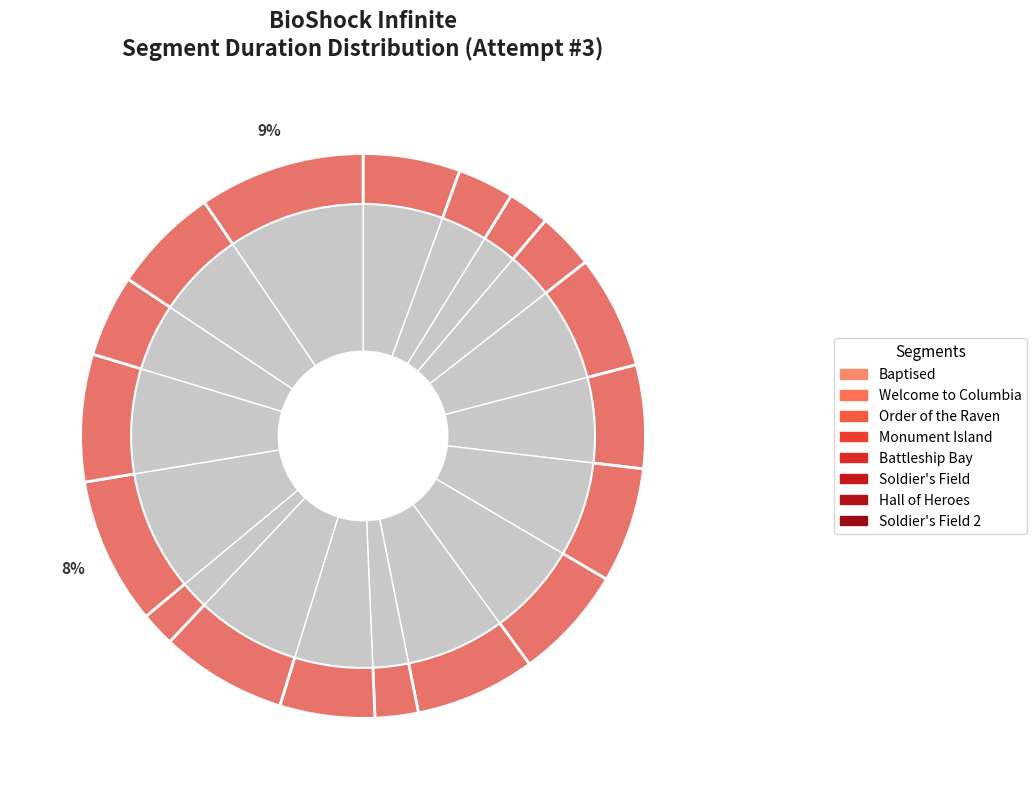

Is there a majority slice in this chart?

No